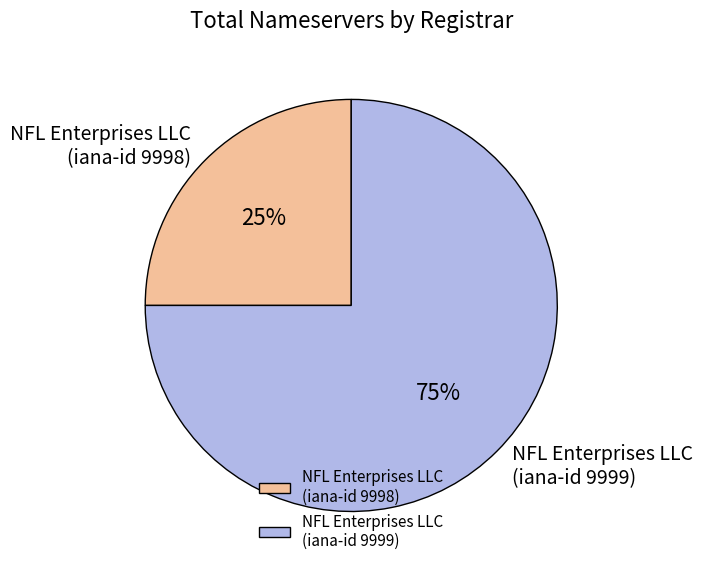

Rank the categories by value from lowest to highest.

NFL Enterprises LLC (iana-id 9998), NFL Enterprises LLC (iana-id 9999)